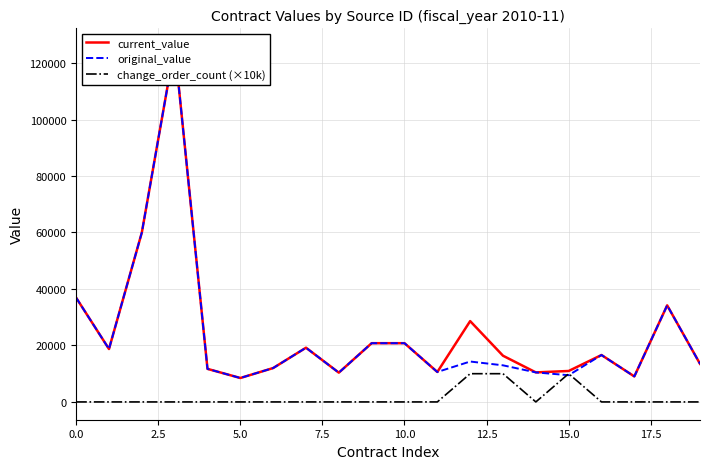

Count the number of data series in this chart.

3